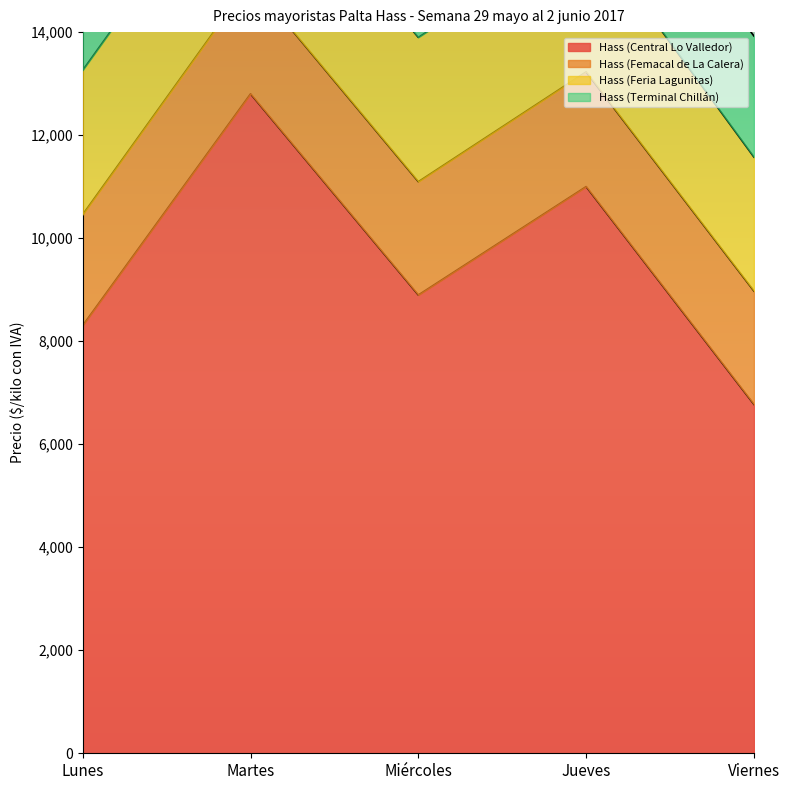

What is the label of the 2nd point from the left?

Martes